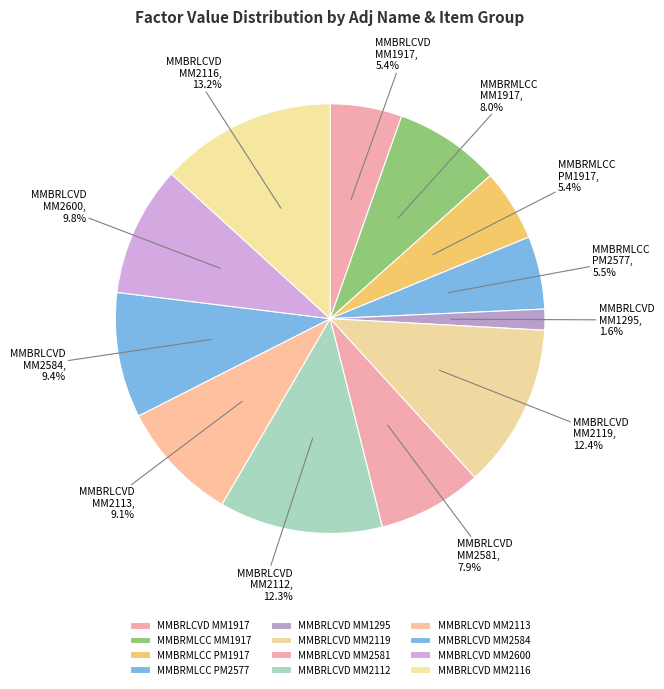

What is the ratio of the value at MMBRMLCC PM2577 to the value at MMBRLCVD MM2119?

0.4